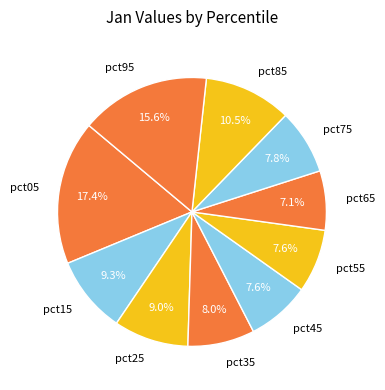

What percentage is the pct05 slice, to the nearest percent?

17%